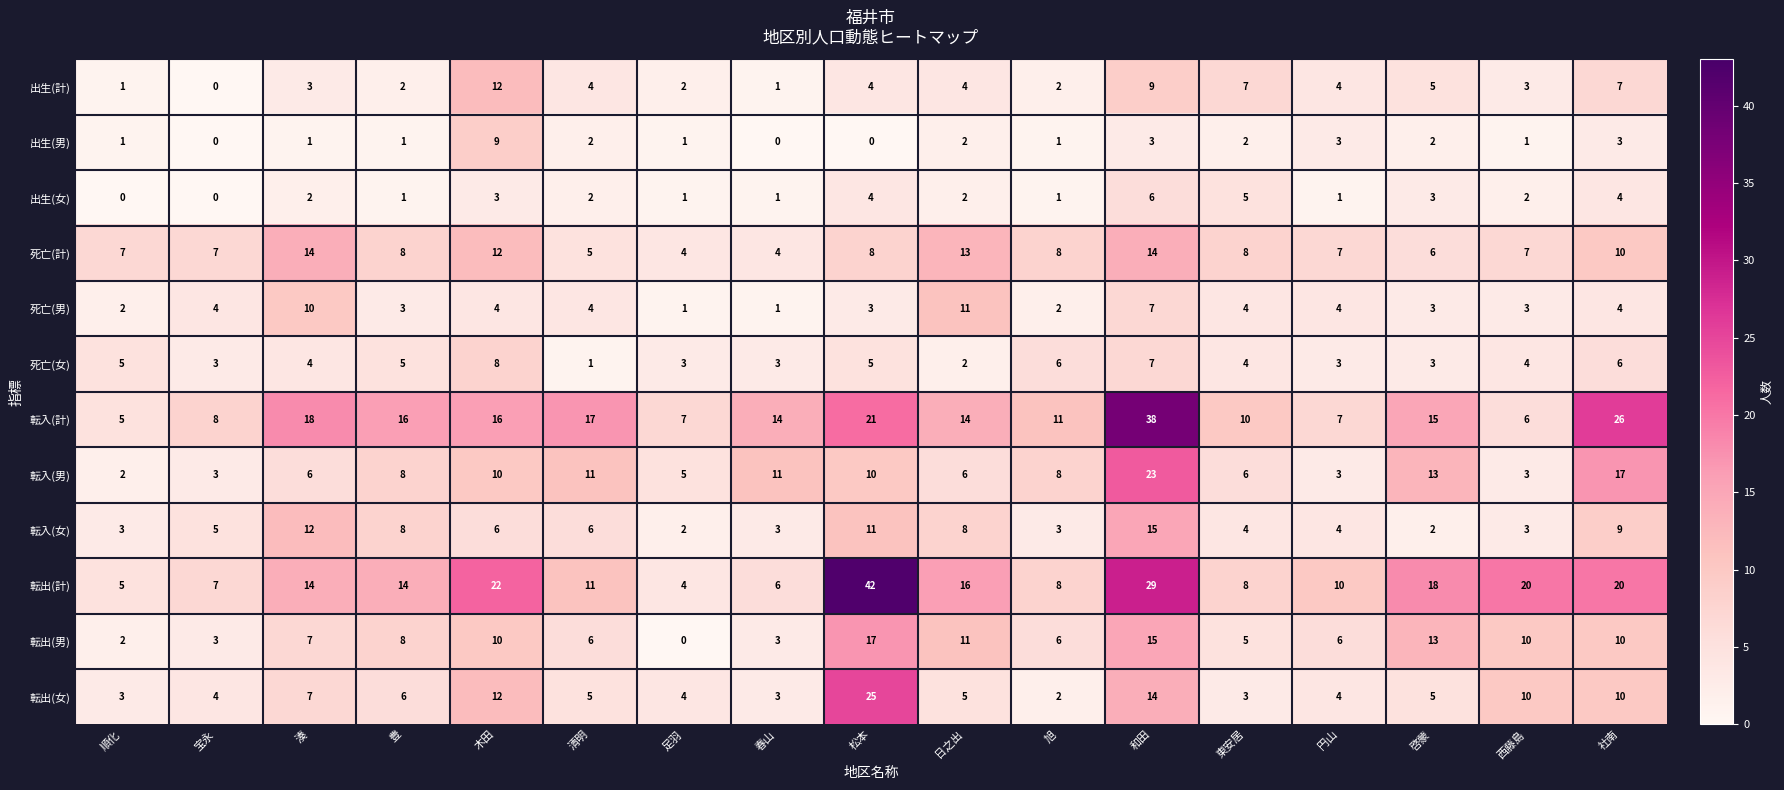

At which category is the sum across all series the highest?

和田